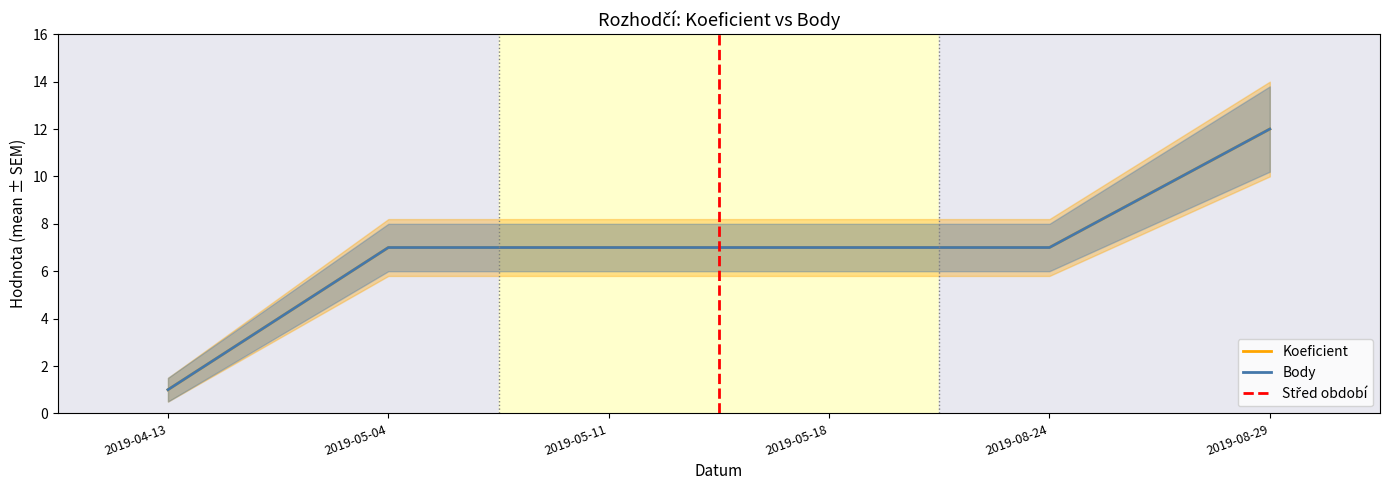

What are all the series names shown in the legend?

Koeficient, Body